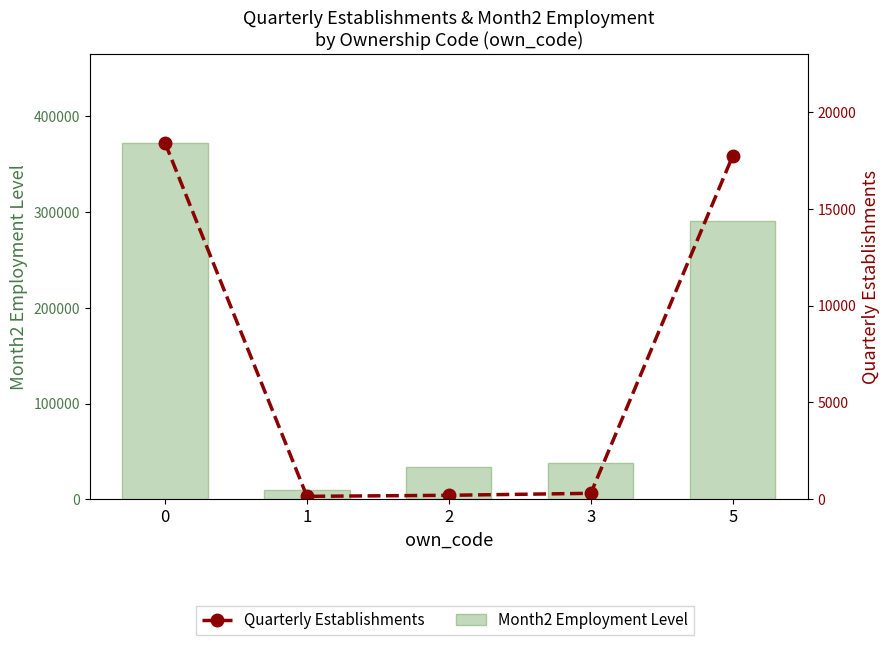

What are all the series names shown in the legend?

Month2 Employment Level, Quarterly Establishments